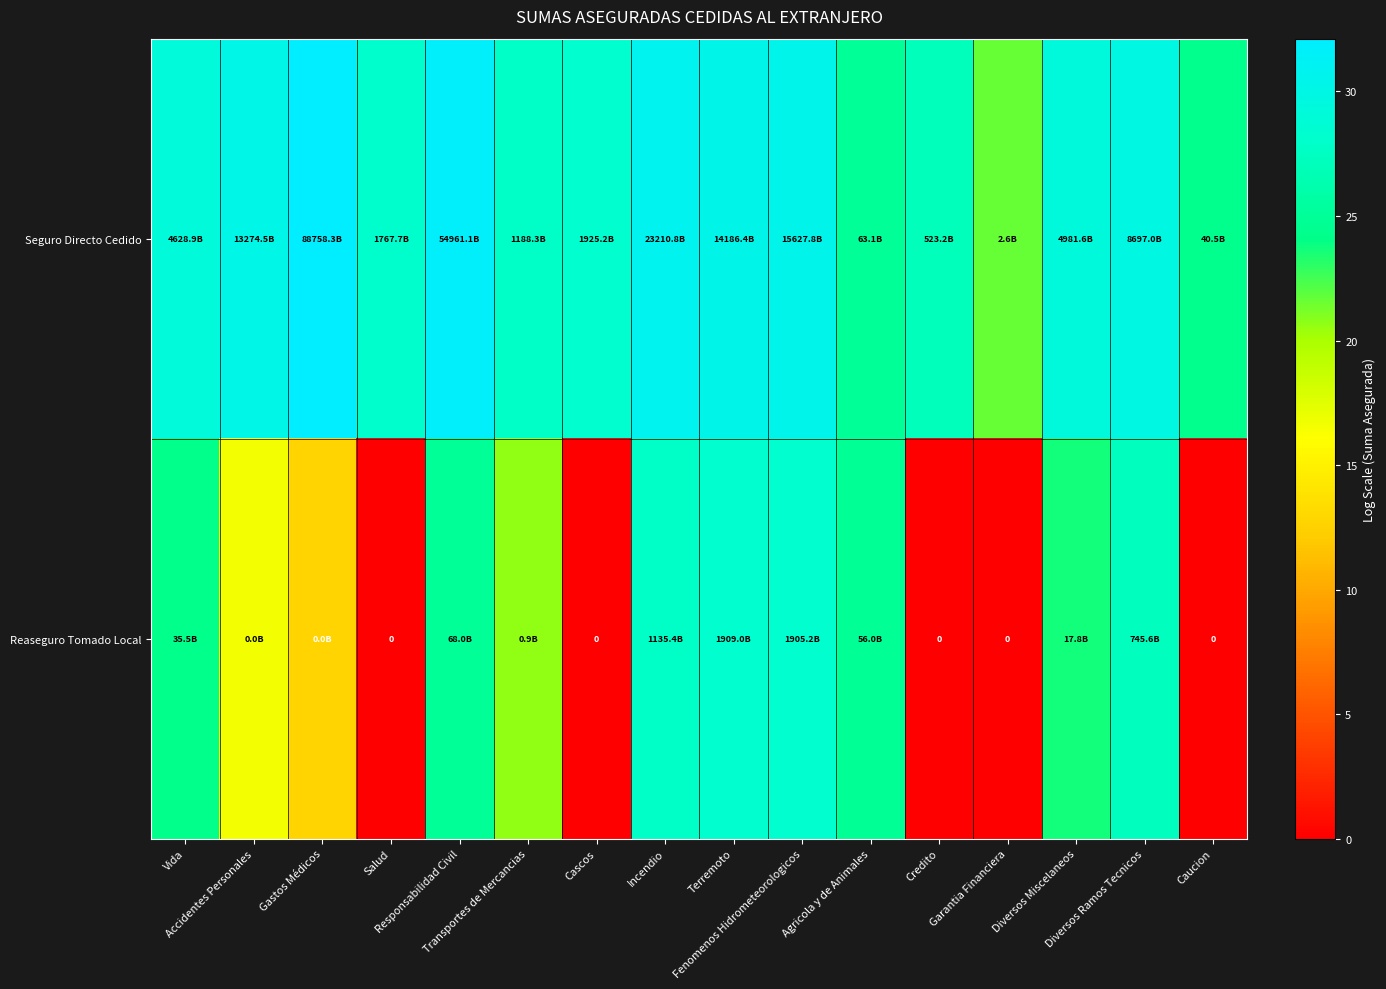

Rank the series by their maximum value, from lowest to highest.

Reaseguro Tomado Local, Seguro Directo Cedido